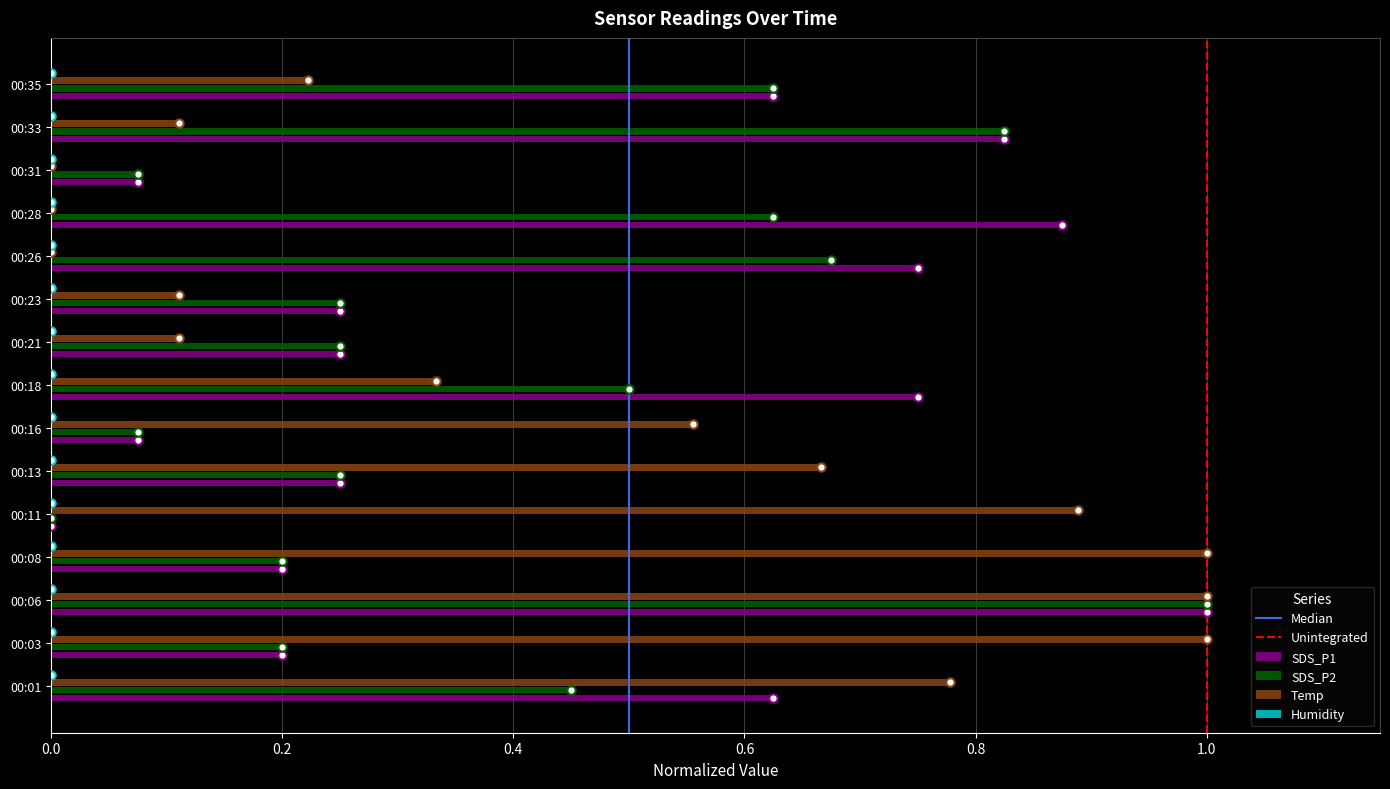

Is the value of SDS_P2 at 00:03 greater than the value of Temp at 00:03?

No